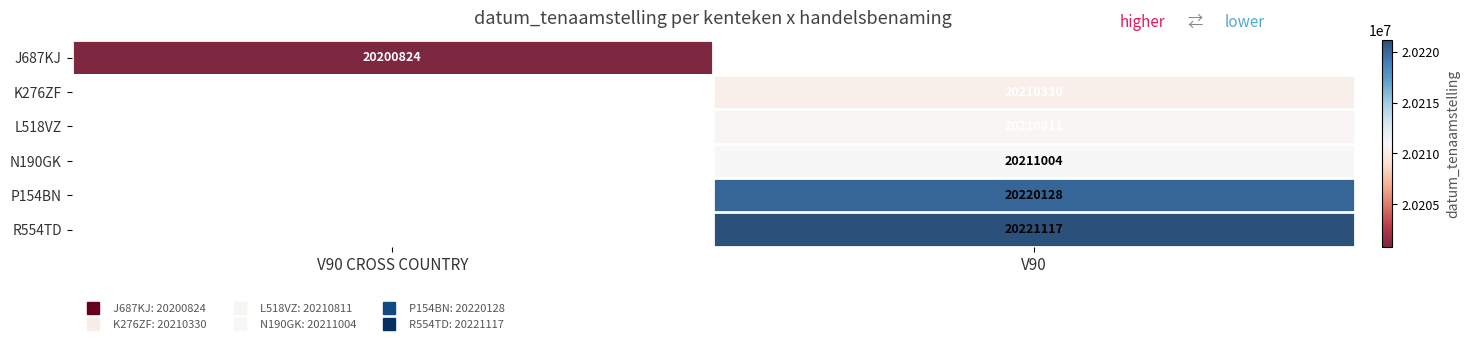

At how many categories does at least one series exceed 20220155?

1